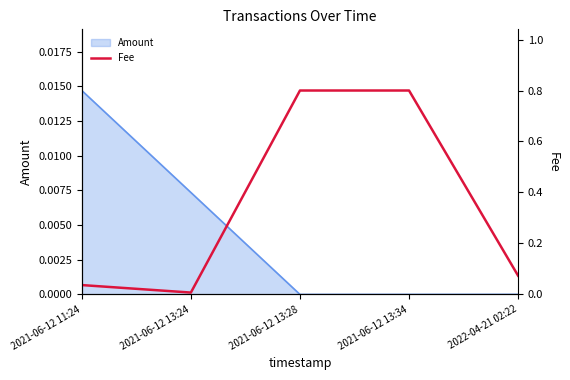

What position from the left is 2021-06-12 13:24?

2